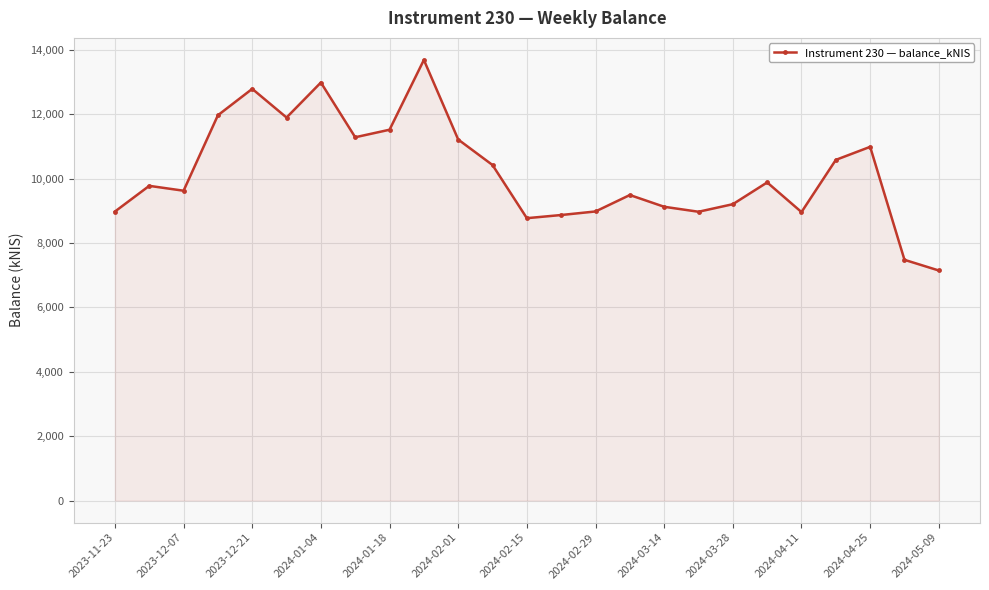

What is the maximum value shown in the chart?

13691.6